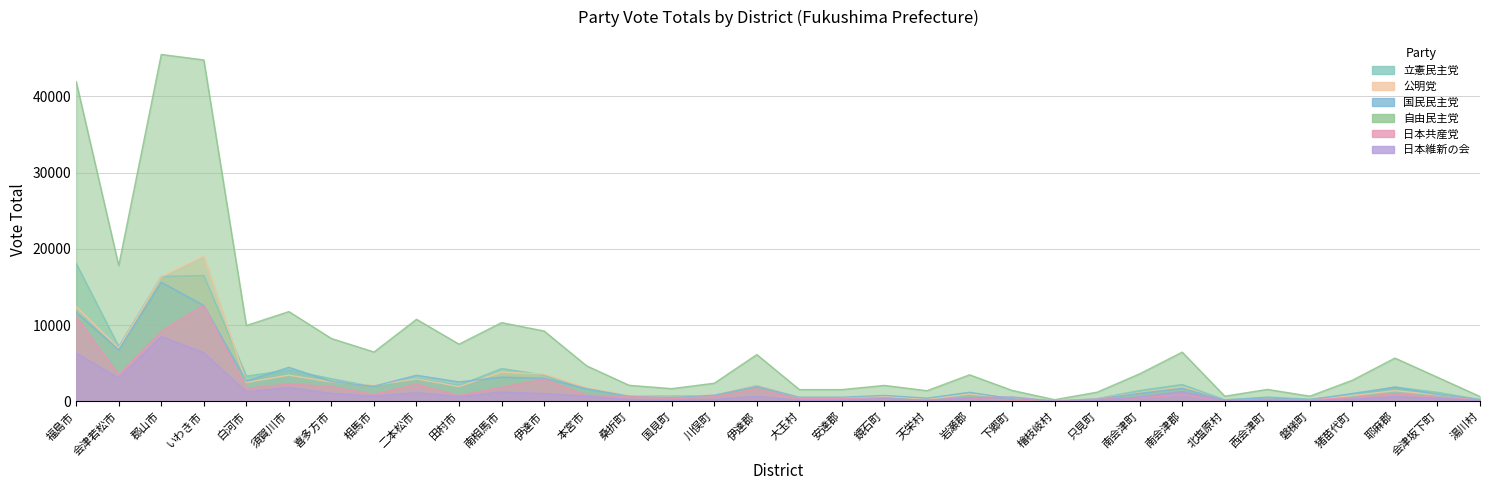

How many times do 公明党 and 立憲民主党 cross each other?

10